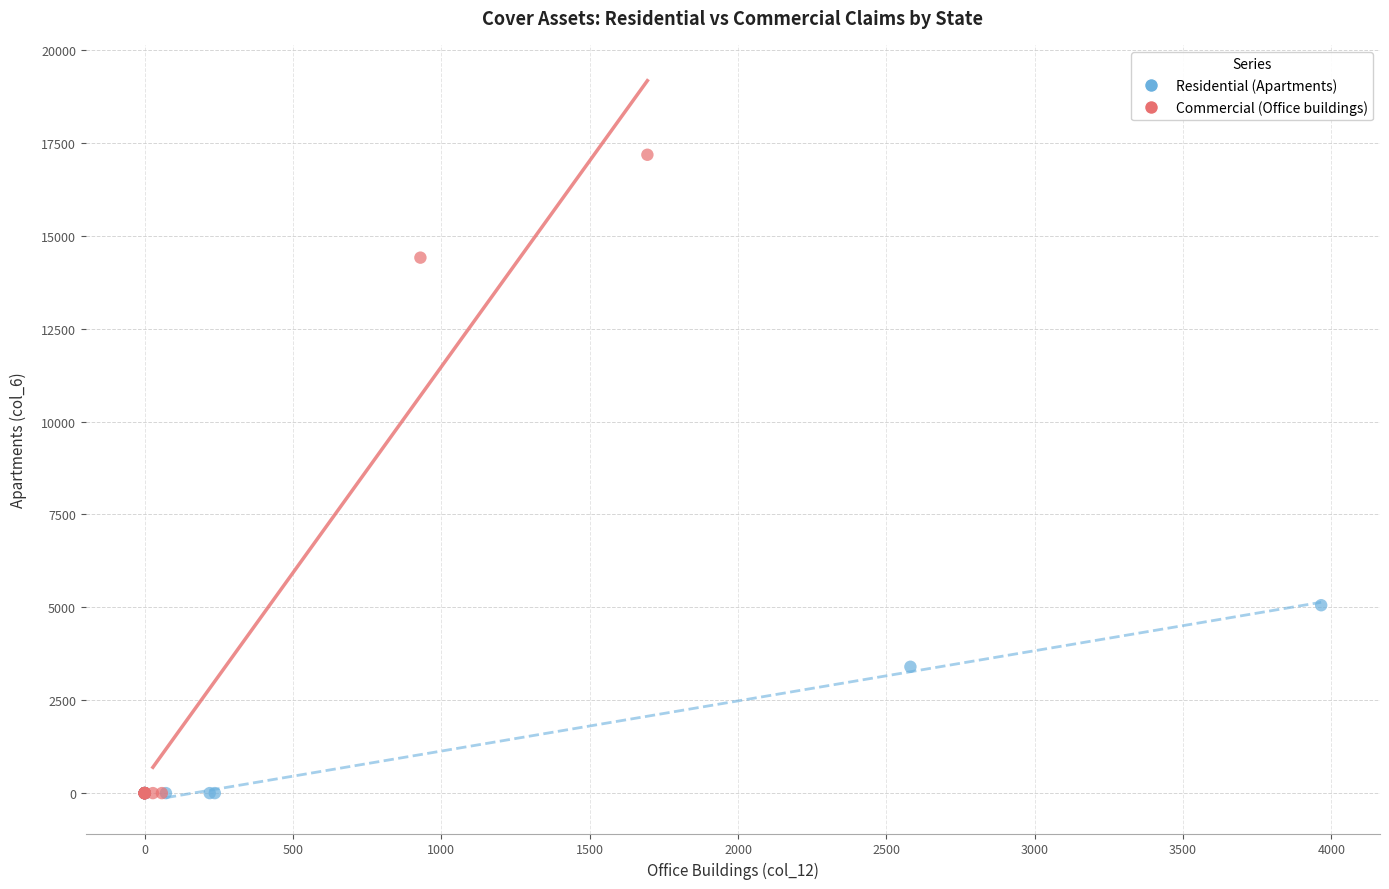

Which series has the largest Y range (max minus min)?

Commercial (Office buildings)